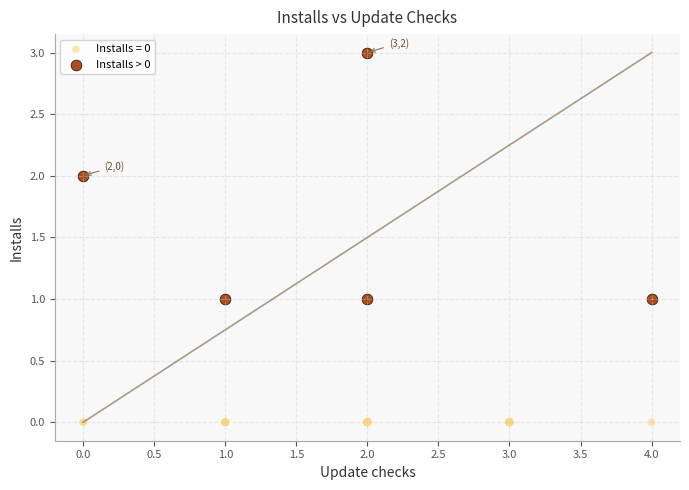

Which series reaches the minimum Y coordinate?

Installs = 0